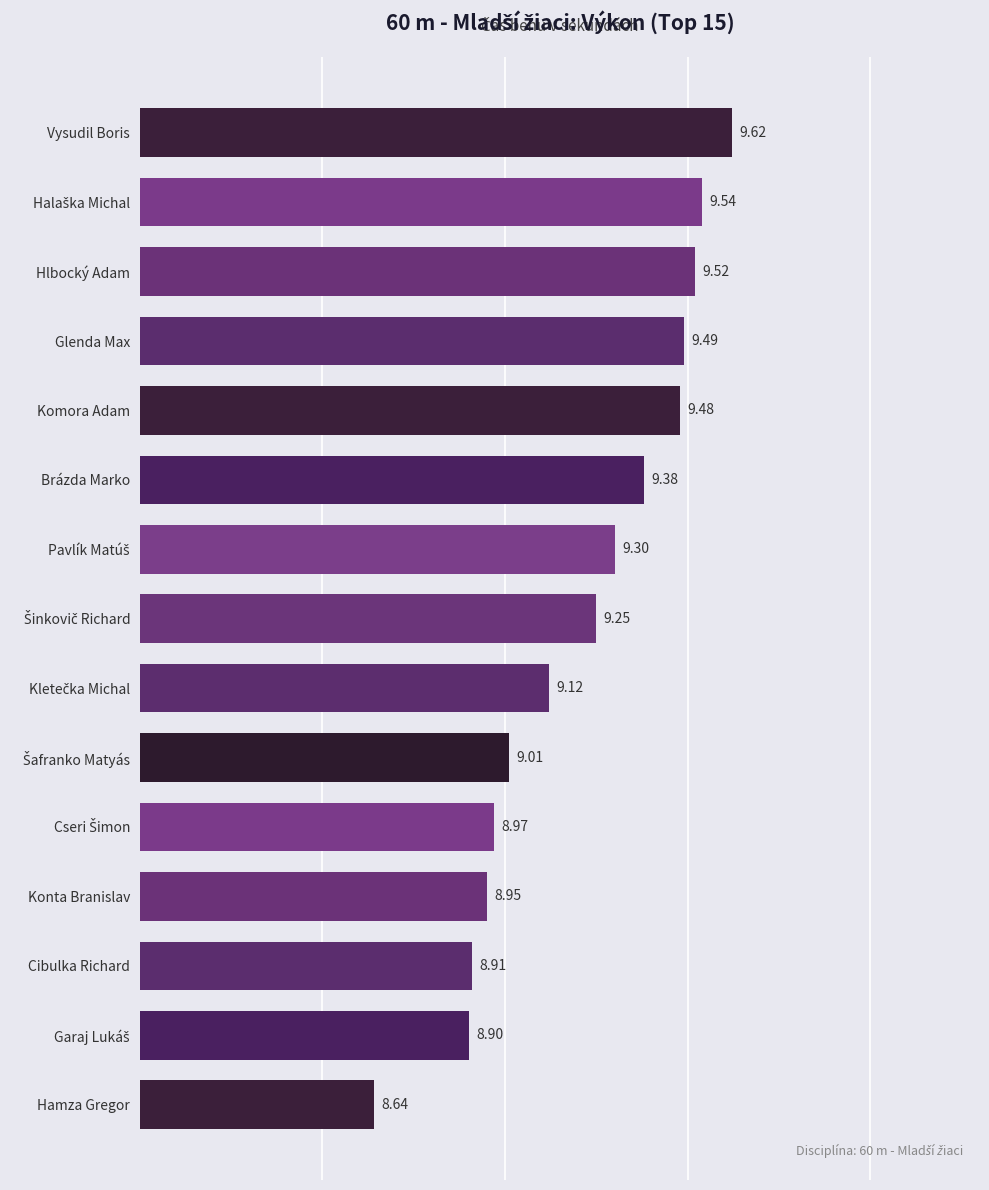

Approximately how many times larger is the value at Hamza Gregor compared to Komora Adam?

0.9